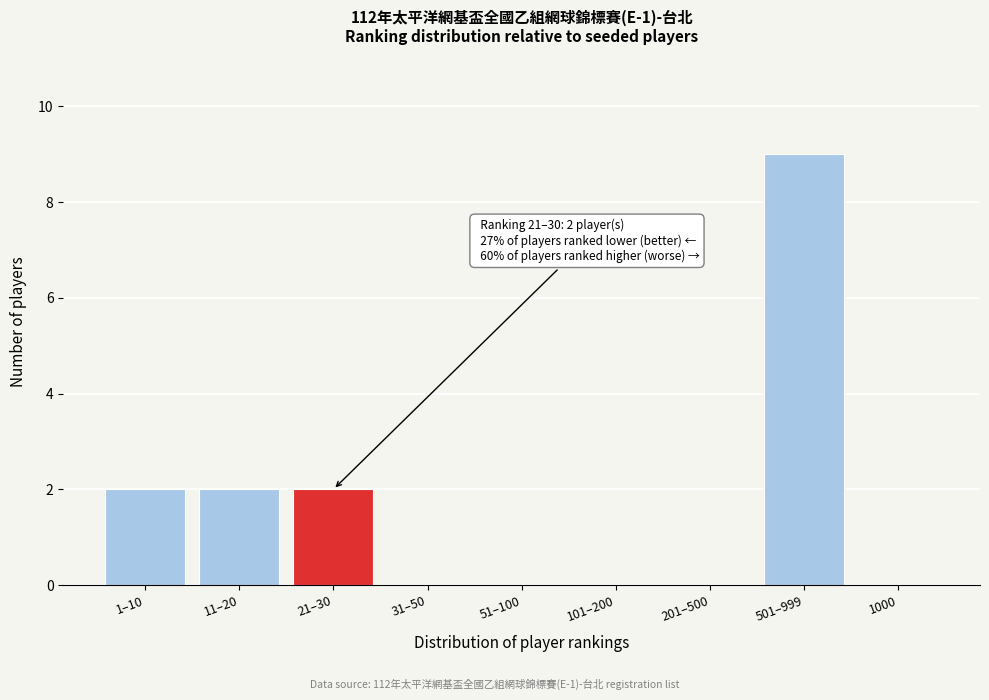

Reading right to left, list all the values displayed in this chart.

1000=0	501–999=9	201–500=0	101–200=0	51–100=0	31–50=0	21–30=2	11–20=2	1–10=2